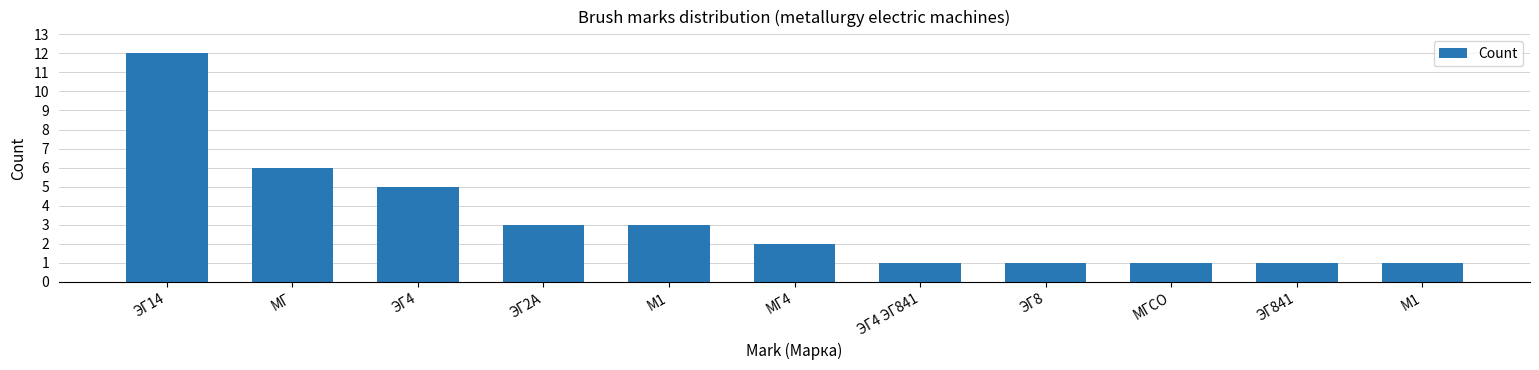

How many series are shown in this chart?

1